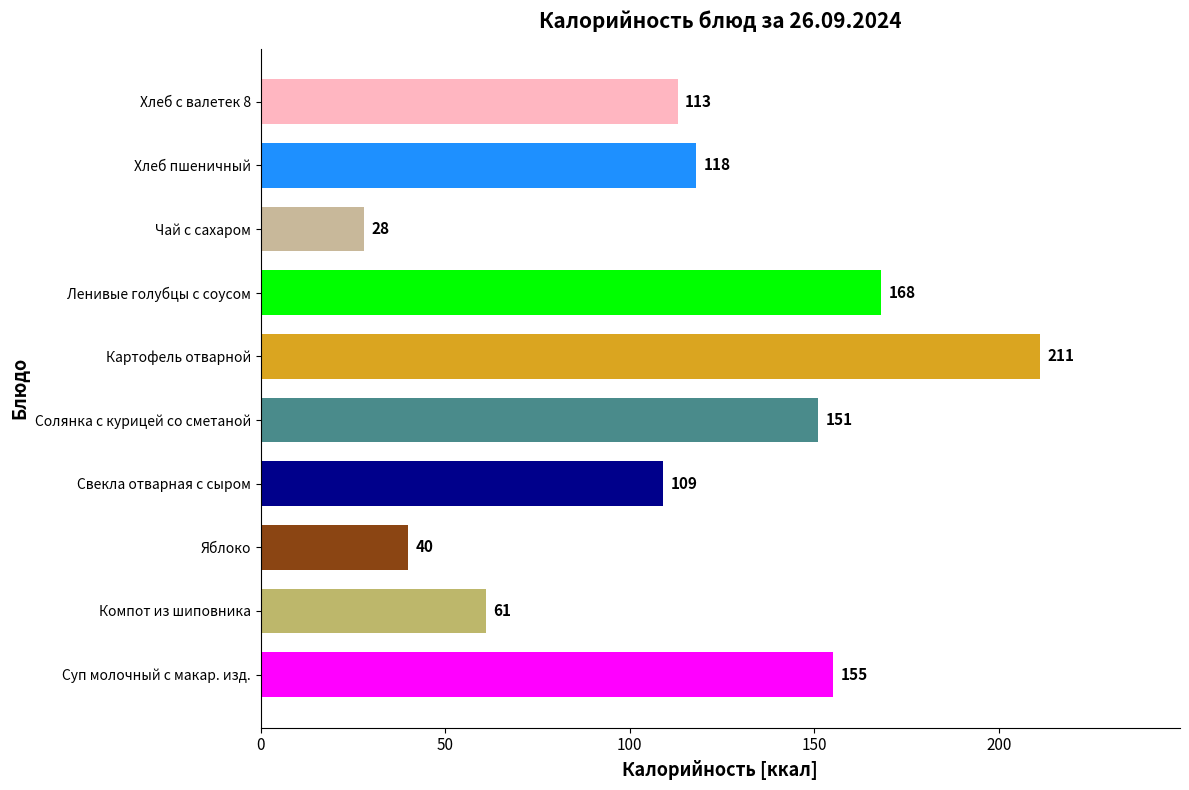

Rank the categories by value from lowest to highest.

Чай с сахаром, Яблоко, Компот из шиповника, Свекла отварная с сыром, Хлеб с валетек 8, Хлеб пшеничный, Солянка с курицей со сметаной, Суп молочный с макар. изд., Ленивые голубцы с соусом, Картофель отварной